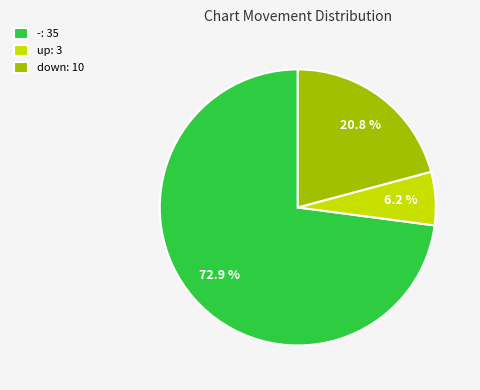

How many segments does this pie chart have?

3